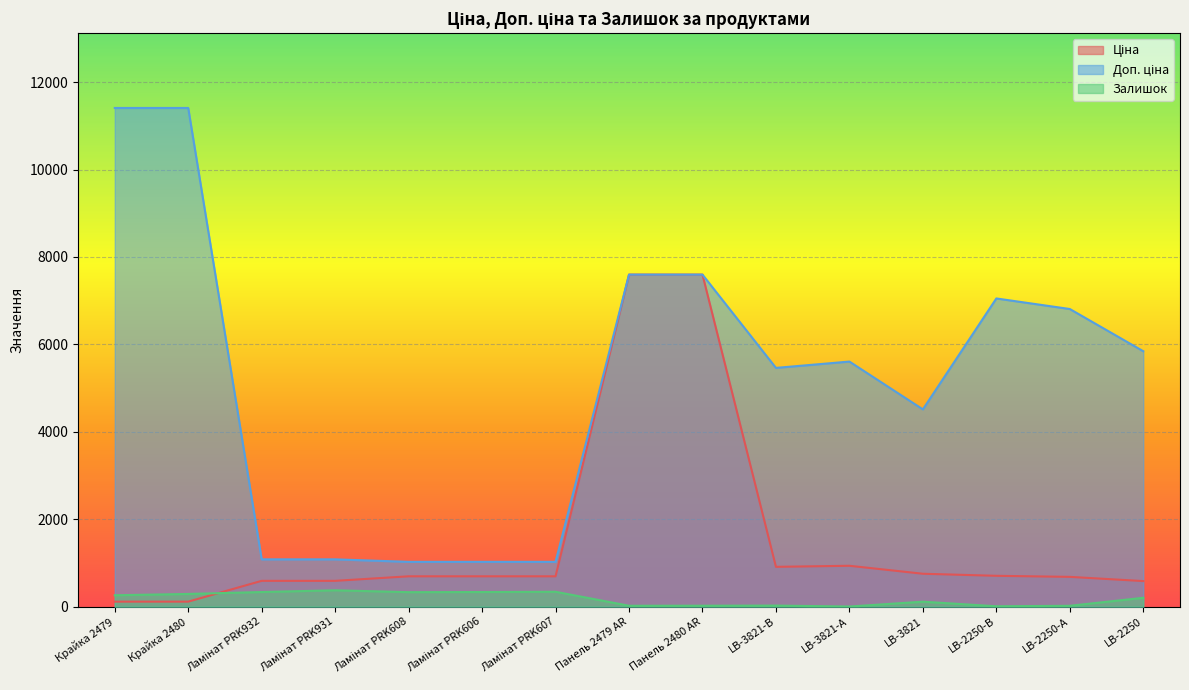

List the labels in order of Доп. ціна value, smallest first.

Ламінат PRK608, Ламінат PRK606, Ламінат PRK607, Ламінат PRK932, Ламінат PRK931, LB-3821, LB-3821-В, LB-3821-А, LB-2250, LB-2250-А, LB-2250-В, Панель 2479 AR, Панель 2480 AR, Крайка 2479, Крайка 2480